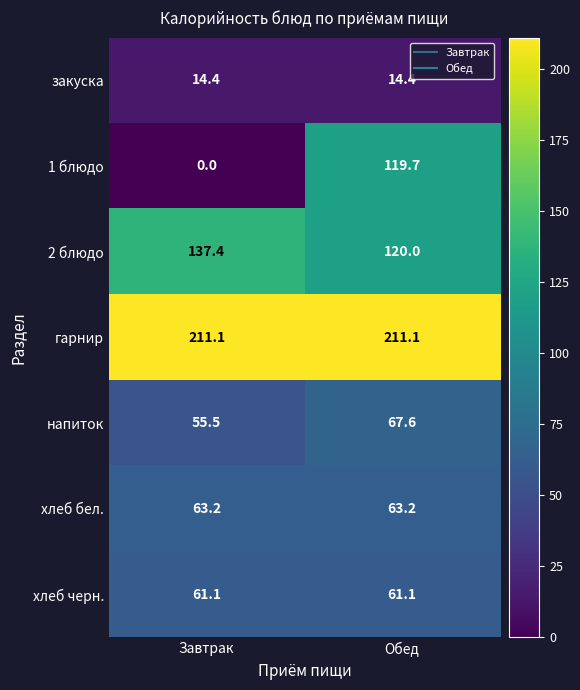

Which category has the lowest value across all series?

Завтрак